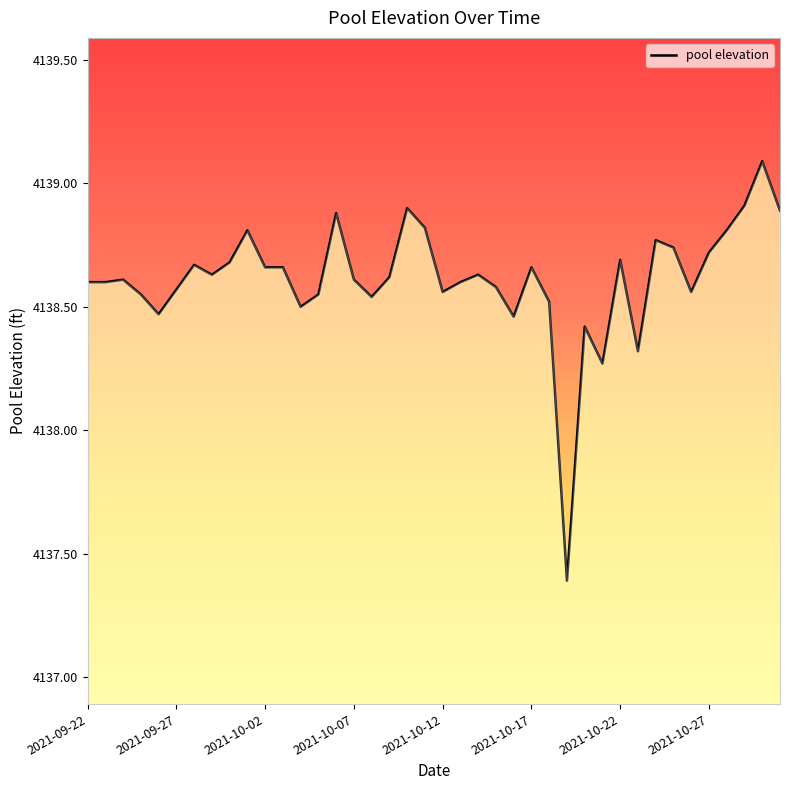

Does the chart have visible grid lines?

No